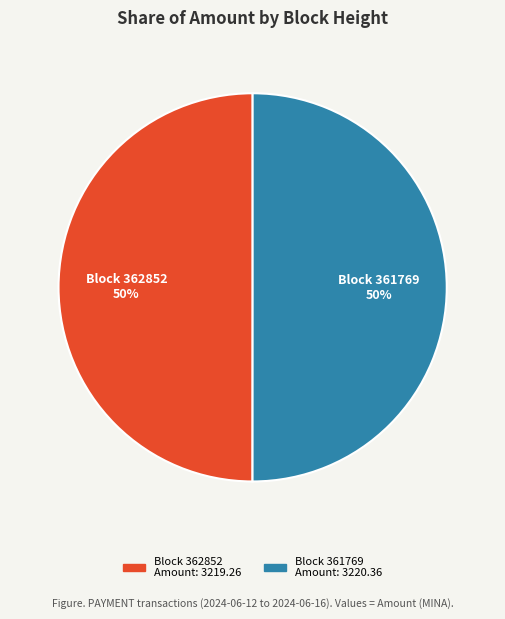

To the nearest percent, what is the average slice percentage?

50%